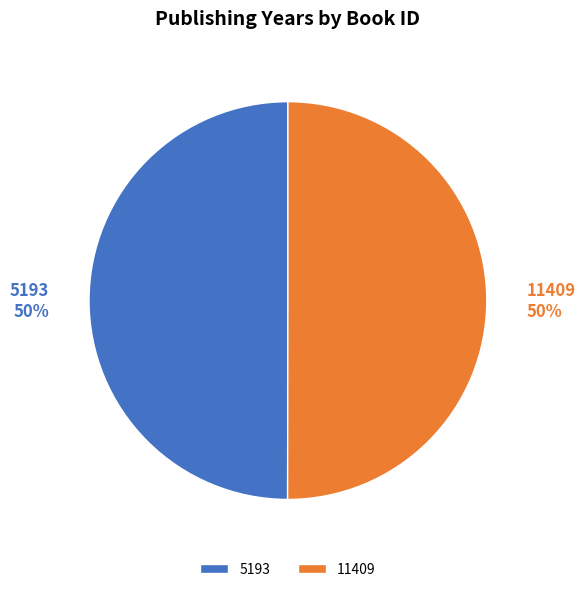

To the nearest percent, what is the combined percentage of 11409 and 5193?

100%